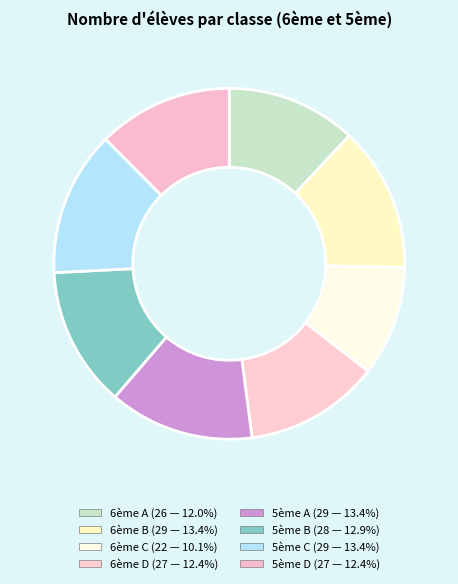

How many slices are in this pie chart?

8